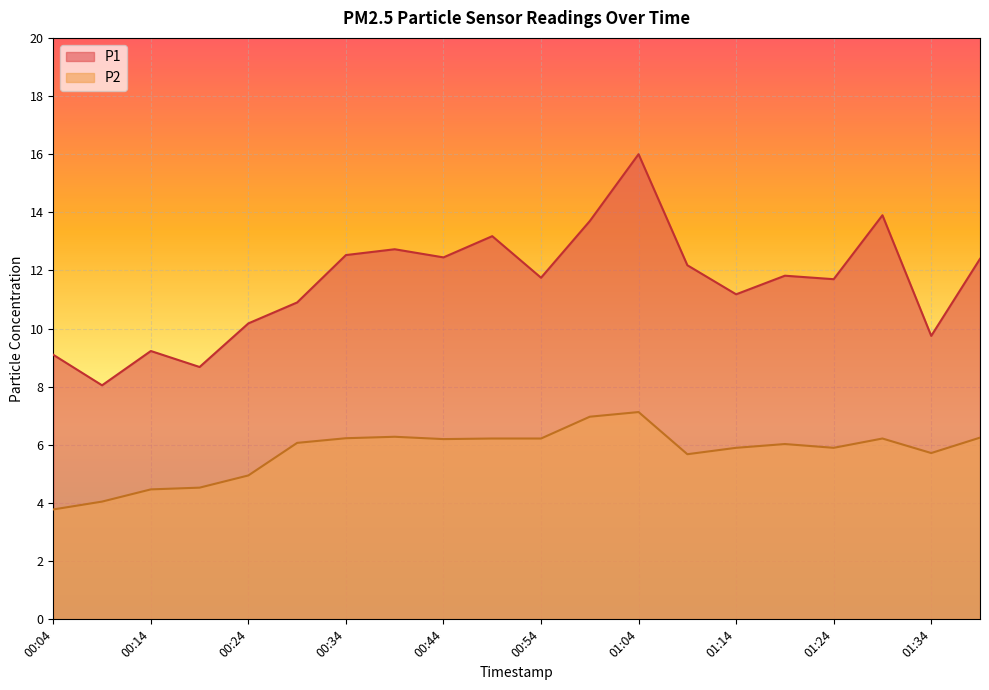

Reading left to right, what are all the values shown in this chart?

P1: 00:04=9.1	00:09=8.1	00:14=9.2	00:19=8.7	00:24=10.2	00:29=10.9	00:34=12.5	00:39=12.7	00:44=12.4	00:49=13.2	00:54=11.8	00:59=13.7	01:04=16.0	01:09=12.2	01:14=11.2	01:19=11.8	01:24=11.7	01:29=13.9	01:34=9.8	01:39=12.4
P2: 00:04=3.8	00:09=4.0	00:14=4.5	00:19=4.5	00:24=5.0	00:29=6.1	00:34=6.2	00:39=6.3	00:44=6.2	00:49=6.2	00:54=6.2	00:59=7.0	01:04=7.1	01:09=5.7	01:14=5.9	01:19=6.0	01:24=5.9	01:29=6.2	01:34=5.7	01:39=6.2